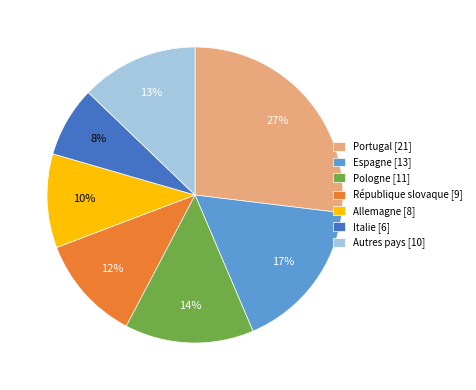

To the nearest percent, what percentage of the pie is Italie [6]?

8%